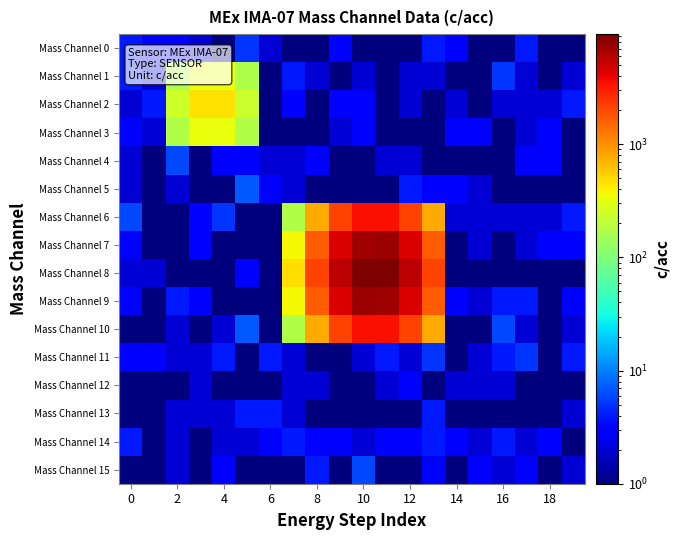

Which series has the largest range (max minus min)?

Mass Channel 8